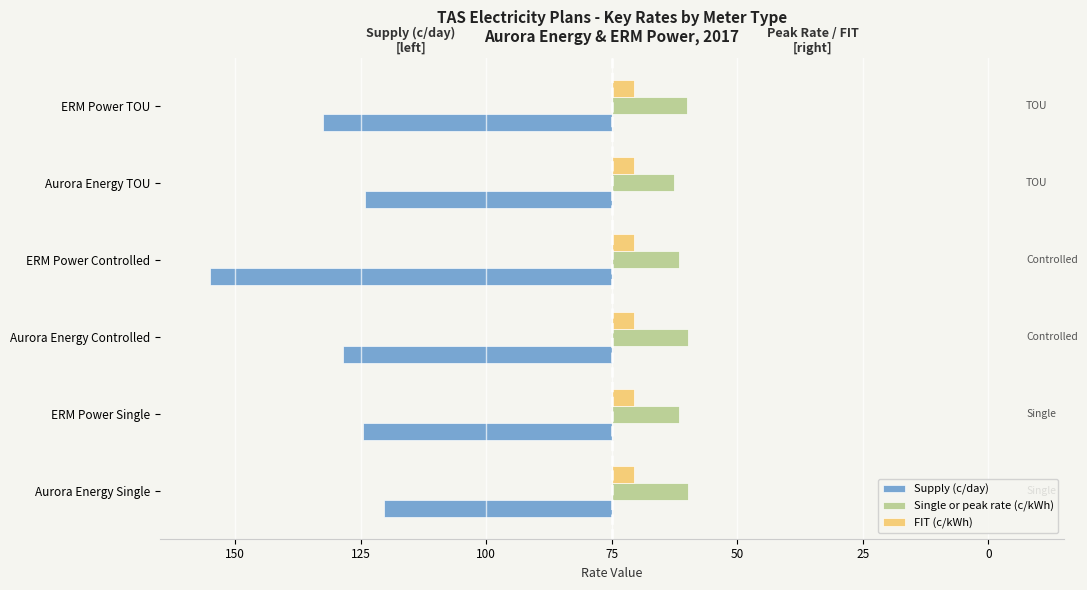

What are all the series names shown in the legend?

Supply (c/day), Single or peak rate (c/kWh), FIT (c/kWh)